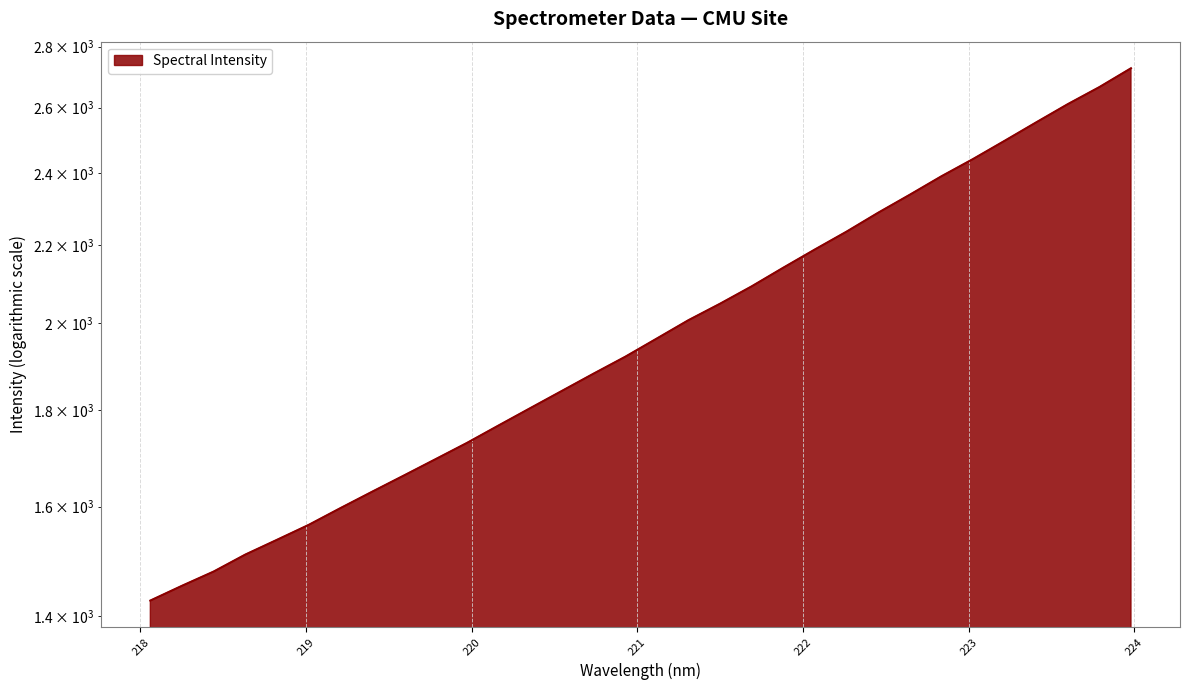

How many lines are shown in the chart?

1